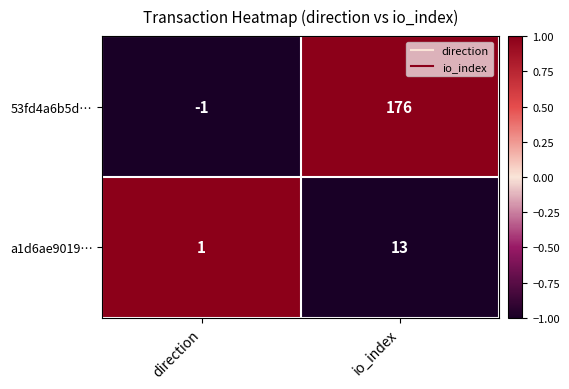

True or false: a1d6ae9019… has a value of 19 at io_index.

False